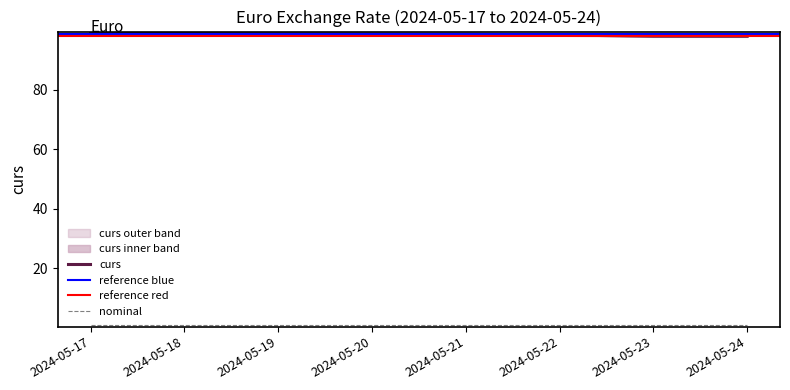

Where is the data nearest to the value 98?

2024-05-23